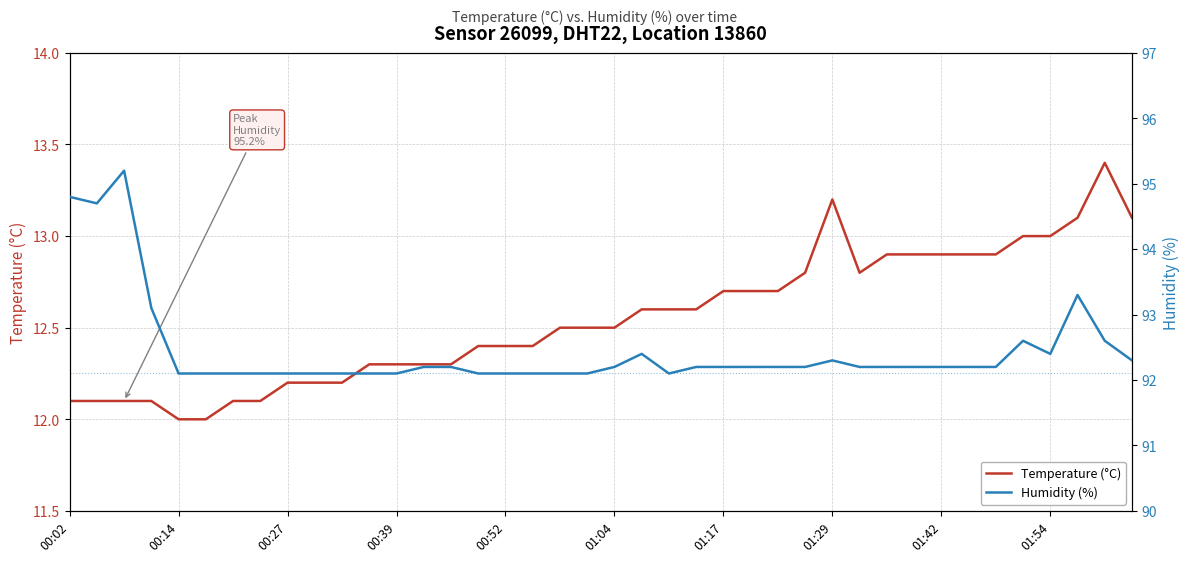

Rank the series at 00:52 from highest to lowest value.

Humidity (%), Temperature (°C)